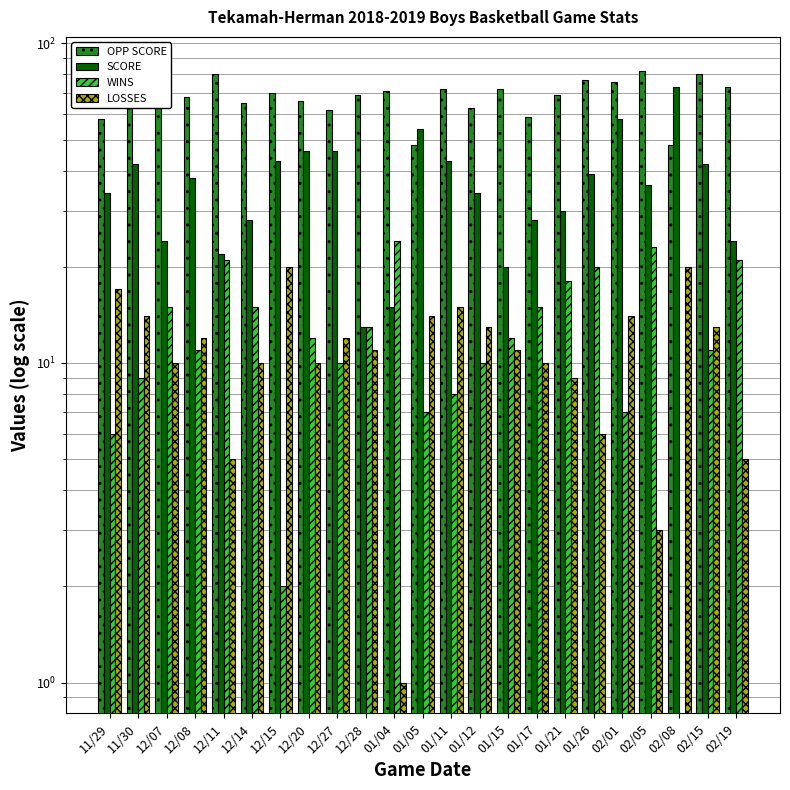

Reading left to right, what are all the values shown in this chart?

OPP SCORE: 58	70	84	68	80	65	70	66	62	69	71	48	72	63	72	59	69	77	76	82	48	80	73
SCORE: 34	42	24	38	22	28	43	46	46	13	15	54	43	34	20	28	30	39	58	36	73	42	24
WINS: 6	9	15	11	21	15	2	12	10	13	24	7	8	10	12	15	18	20	7	23	0	11	21
LOSSES: 17	14	10	12	5	10	20	10	12	11	1	14	15	13	11	10	9	6	14	3	20	13	5